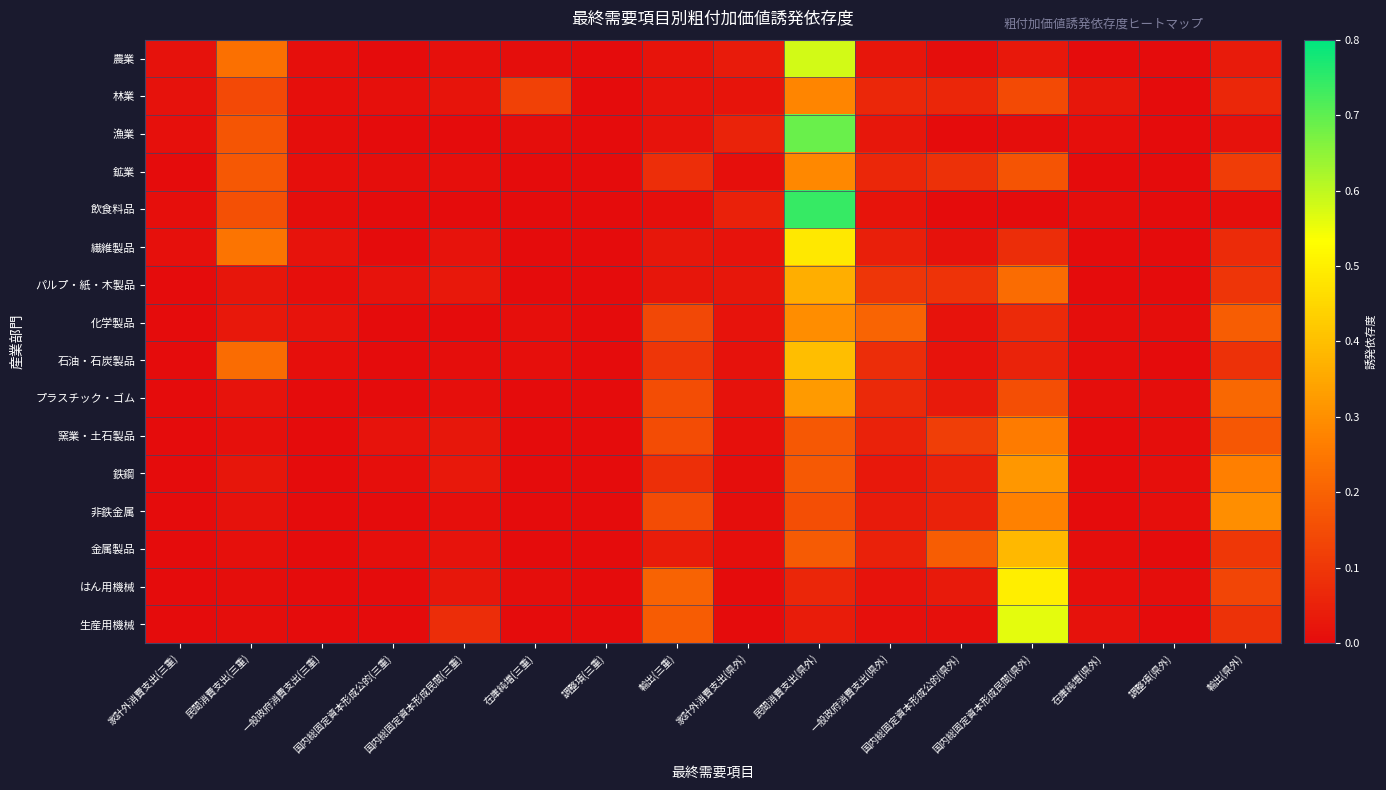

Which has a higher value, 国内総固定資本形成民間(県外) or 一般政府消費支出(県外)?

国内総固定資本形成民間(県外)